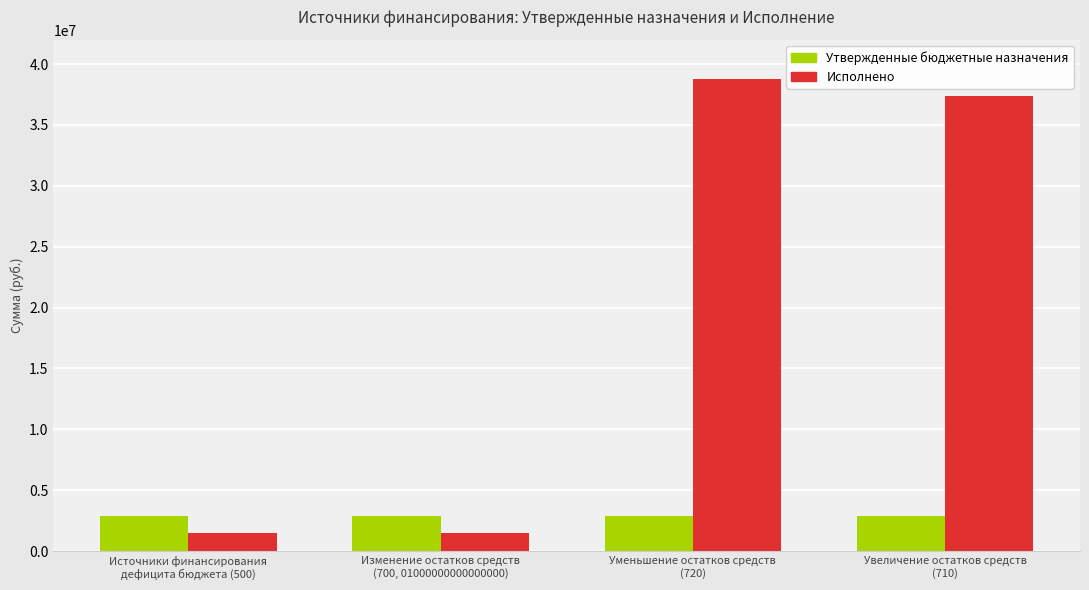

Is the value of Утвержденные бюджетные назначения at Изменение остатков средств
(700, 01000000000000000) greater than the value of Исполнено at Изменение остатков средств
(700, 01000000000000000)?

Yes